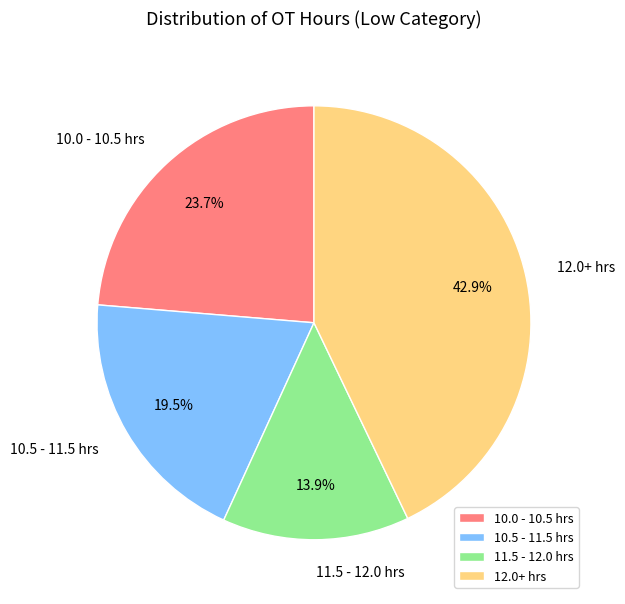

Do 10.5 - 11.5 hrs and 11.5 - 12.0 hrs together represent more than half of the pie?

No